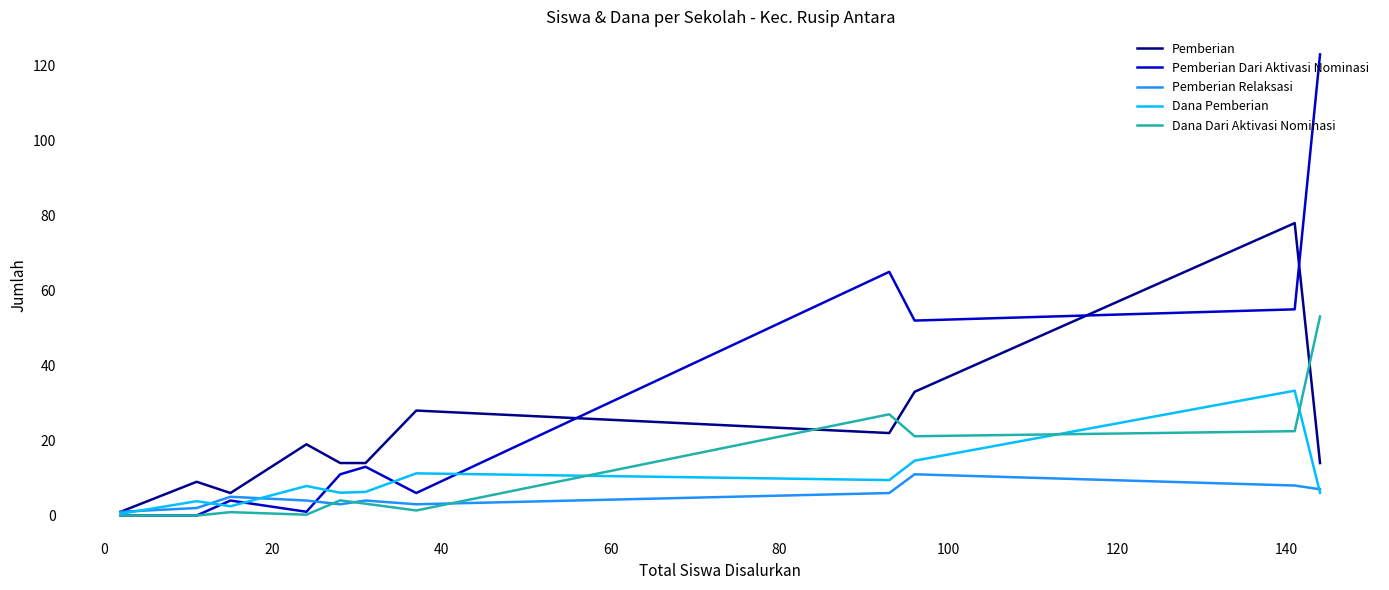

True or false: Pemberian Dari Aktivasi Nominasi and Dana Pemberian cross at least once.

True